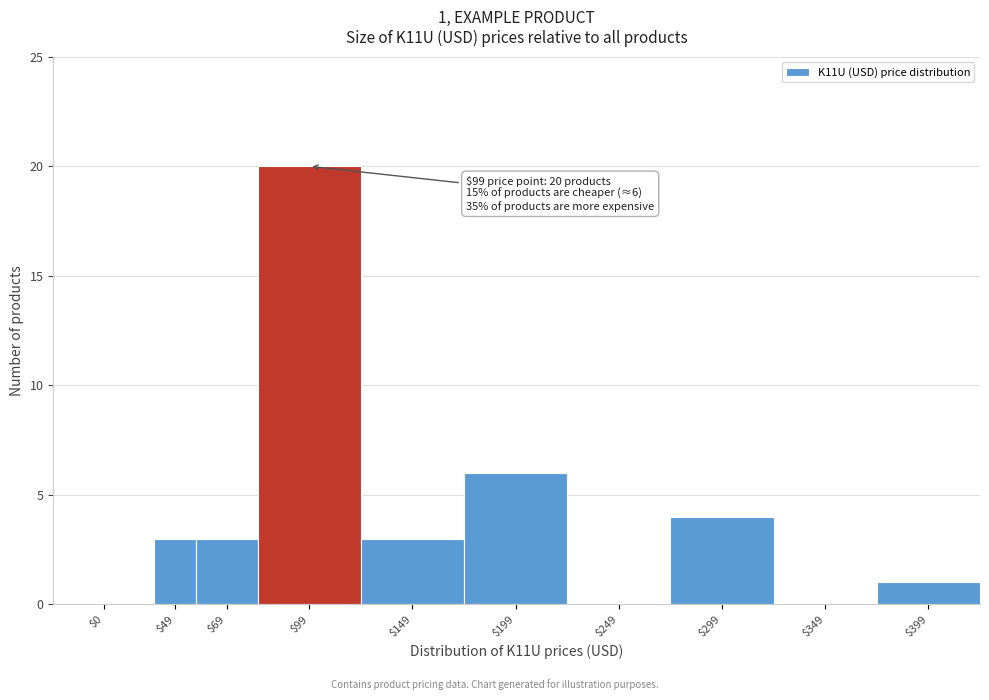

Which label corresponds to the largest value in the chart?

$99